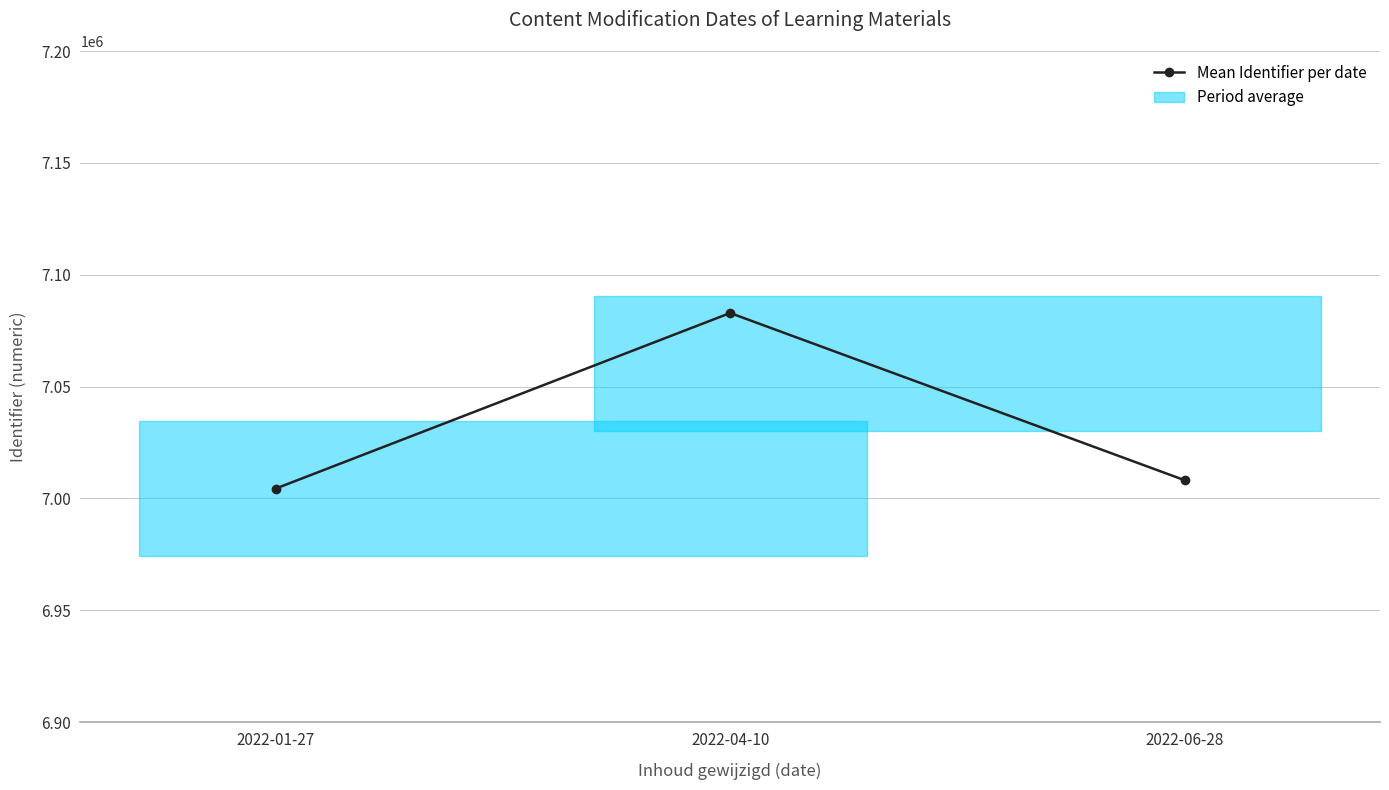

What is the smallest value displayed?

7004419.5